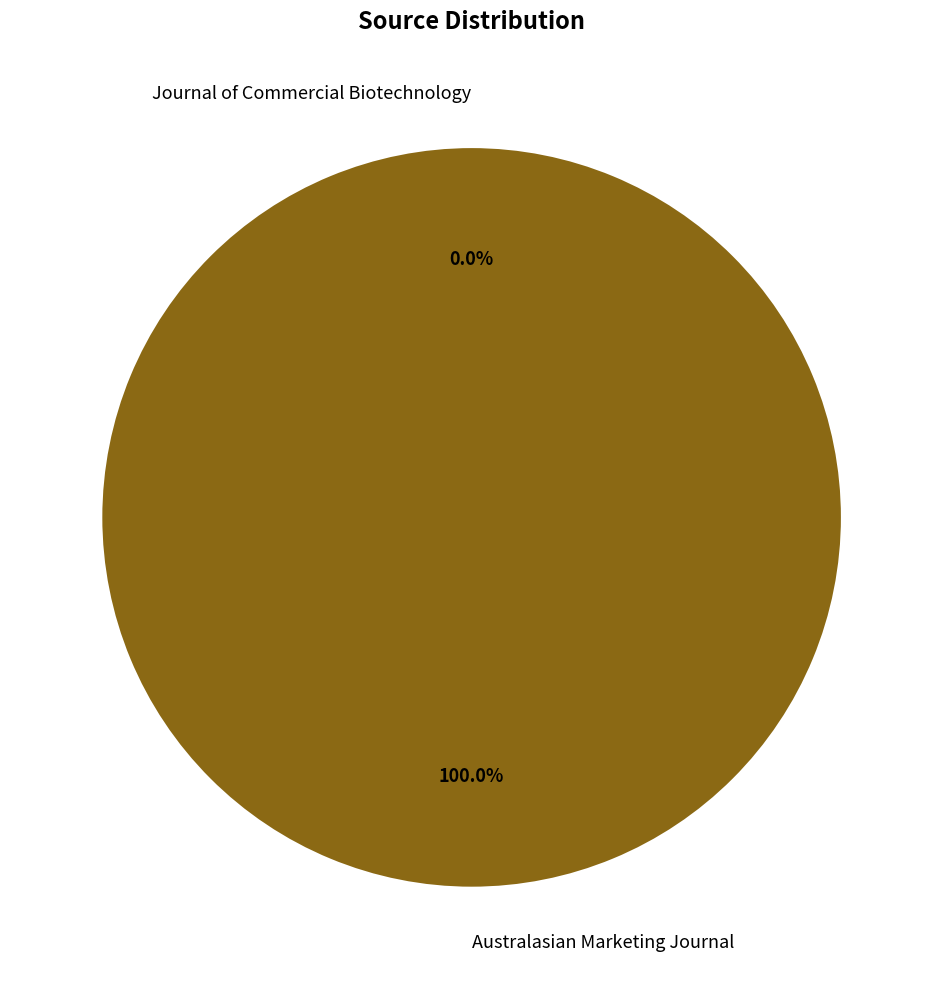

Does Australasian Marketing Journal account for over 50% of the chart?

Yes